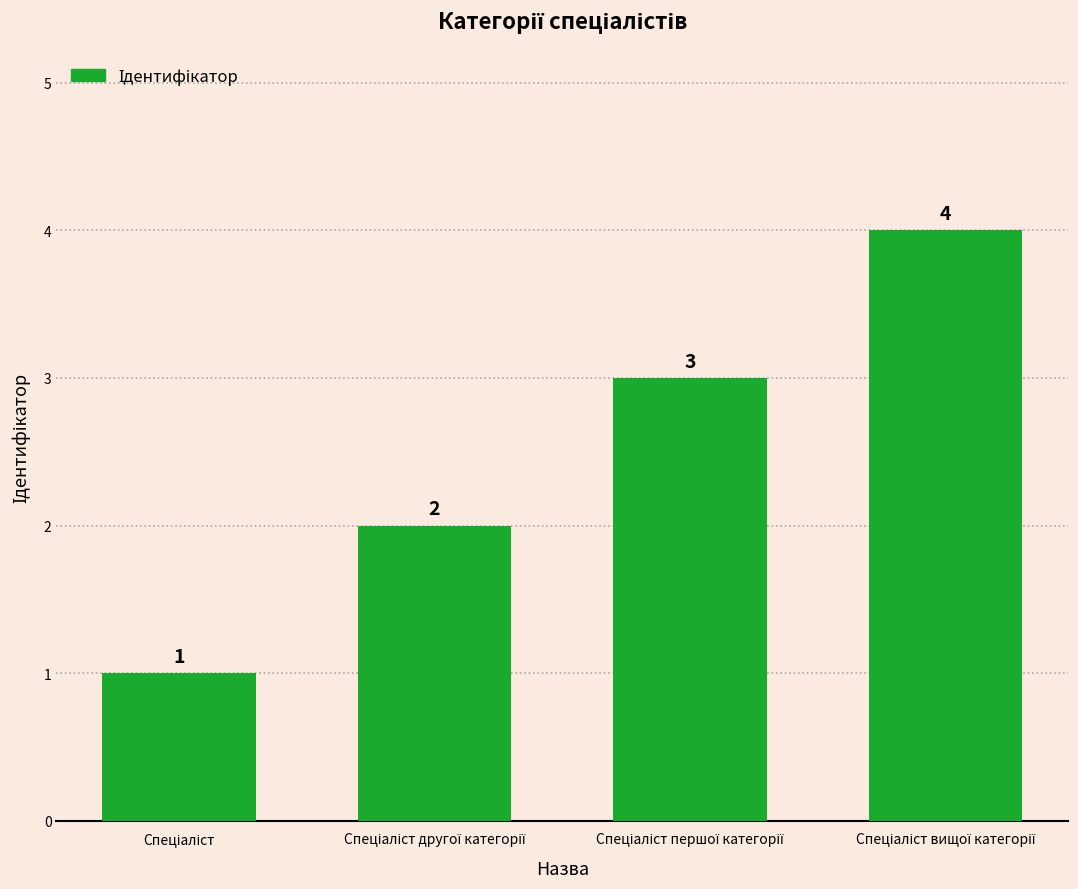

What is the difference between the maximum and minimum values?

3